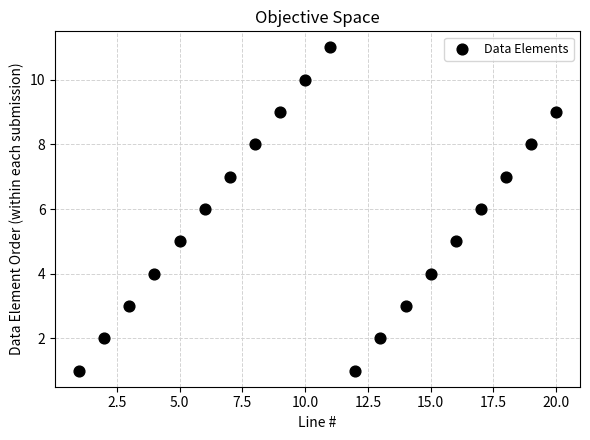

What is the range of X values (max minus min)?

19